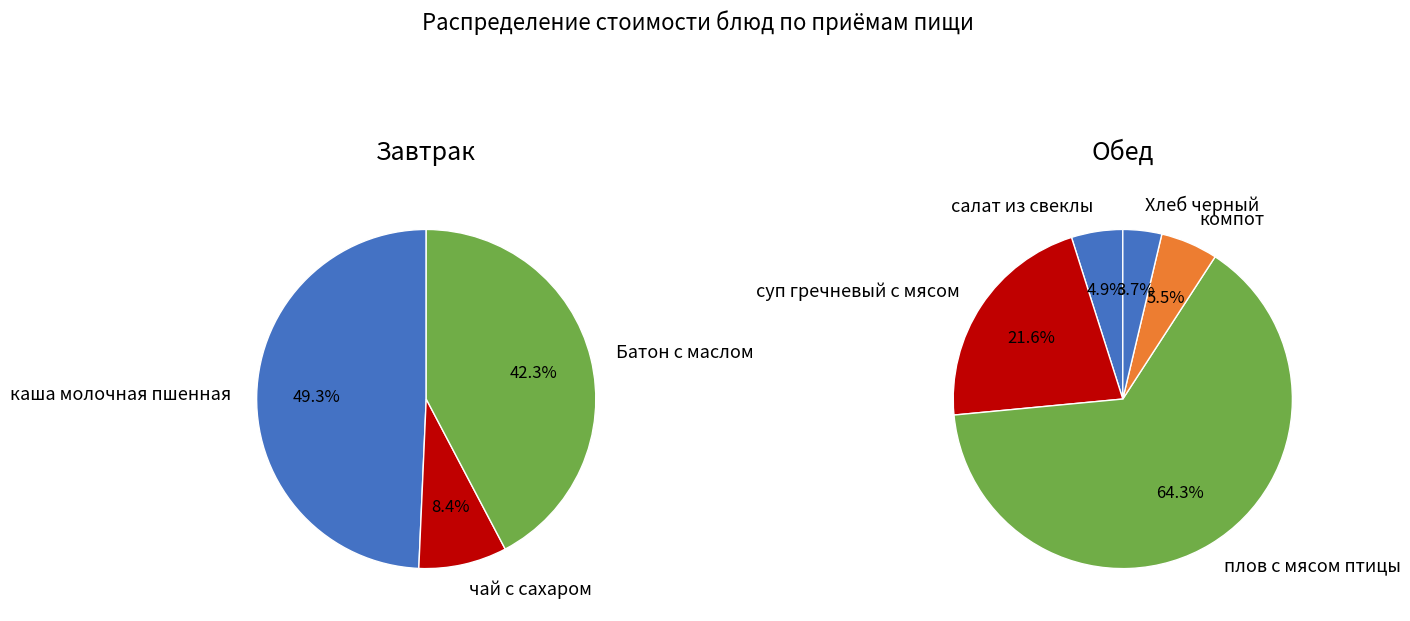

Is the sum of Батон с маслом and каша молочная пшенная greater than half?

Yes